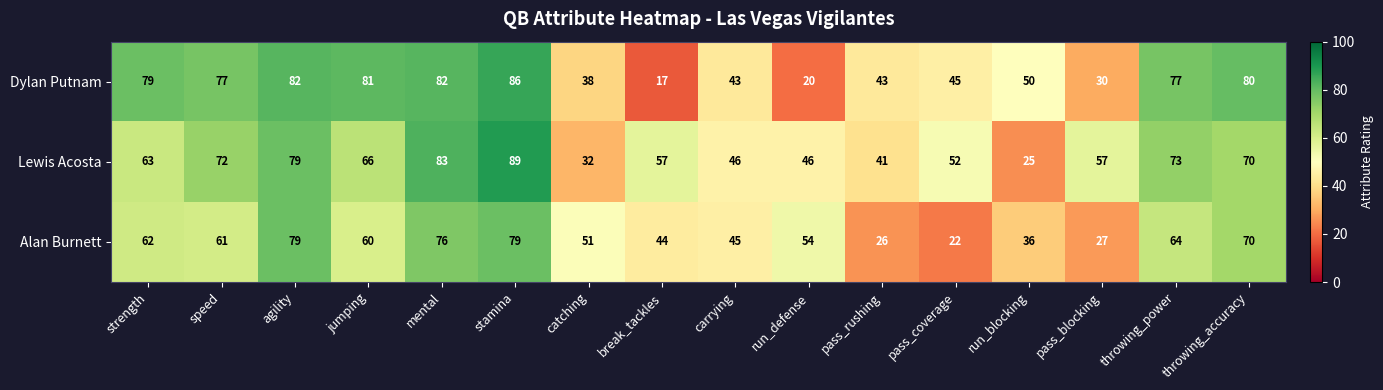

What is the difference between the Alan Burnett values at mental and pass_blocking?

49